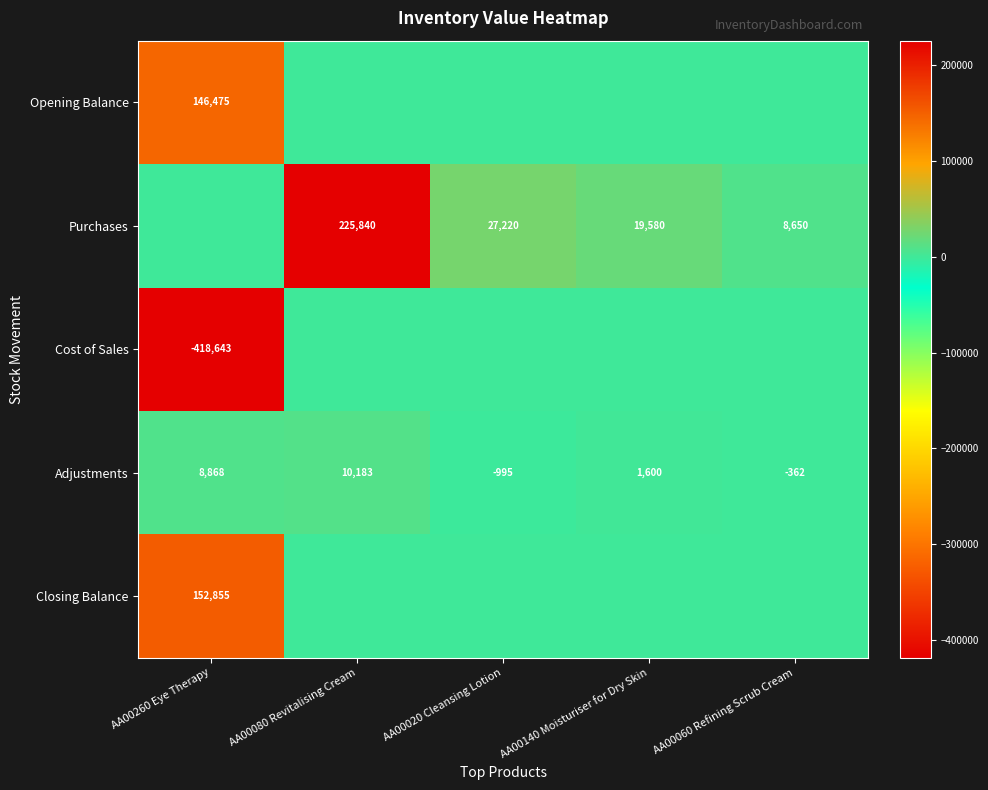

The Adjustments series shows -312 at AA00020 Cleansing Lotion. True or false?

False